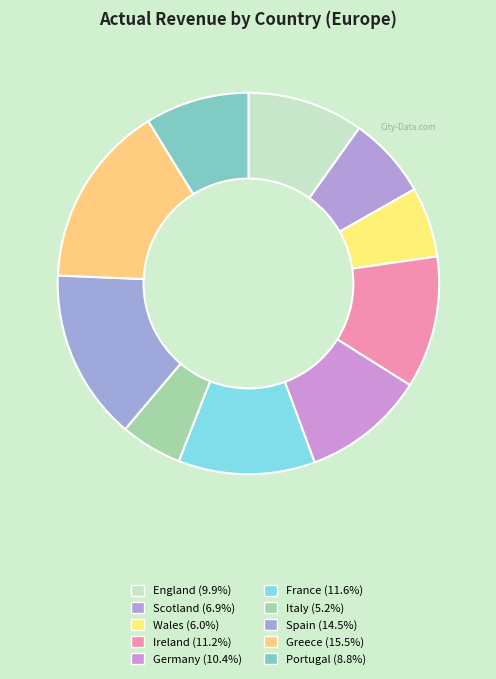

To the nearest percent, what is the average slice percentage?

10%